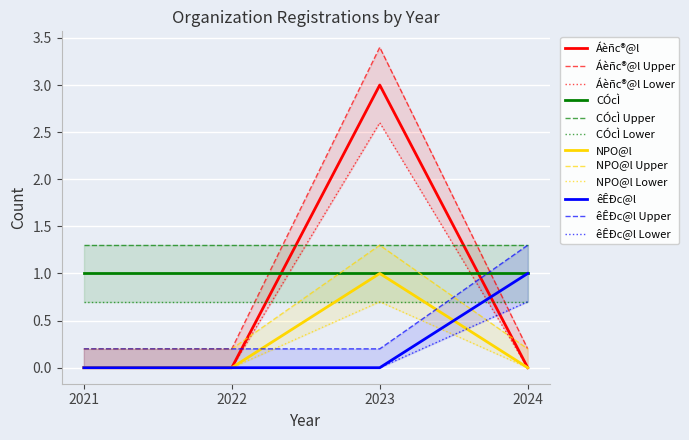

What is the sum of all êÊÐc@l values?

1